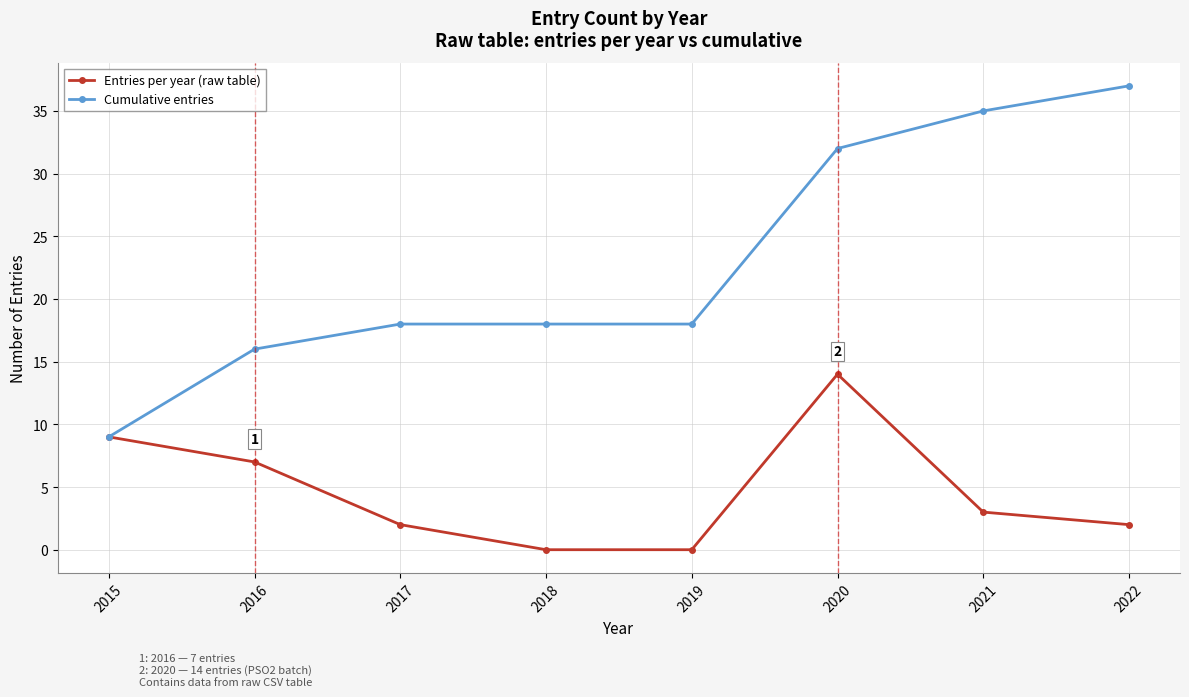

How many lines are shown in the chart?

2